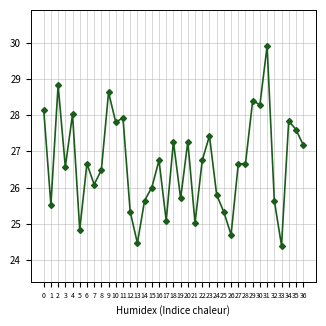

Is this an area chart (filled region under the line)?

No